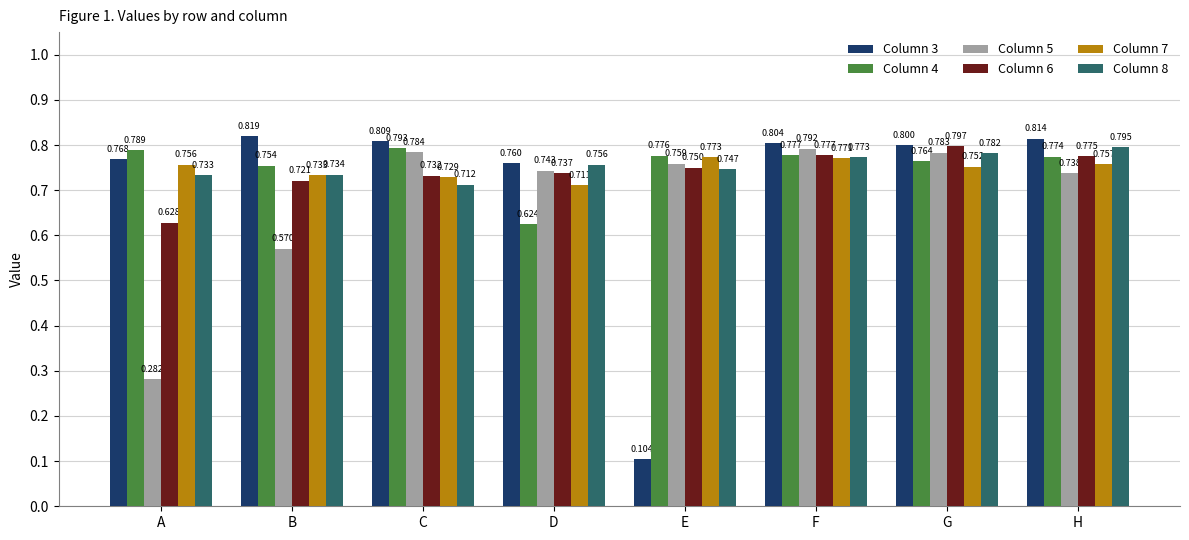

List the labels in order of Column 5 value, smallest first.

A, B, H, D, E, G, C, F